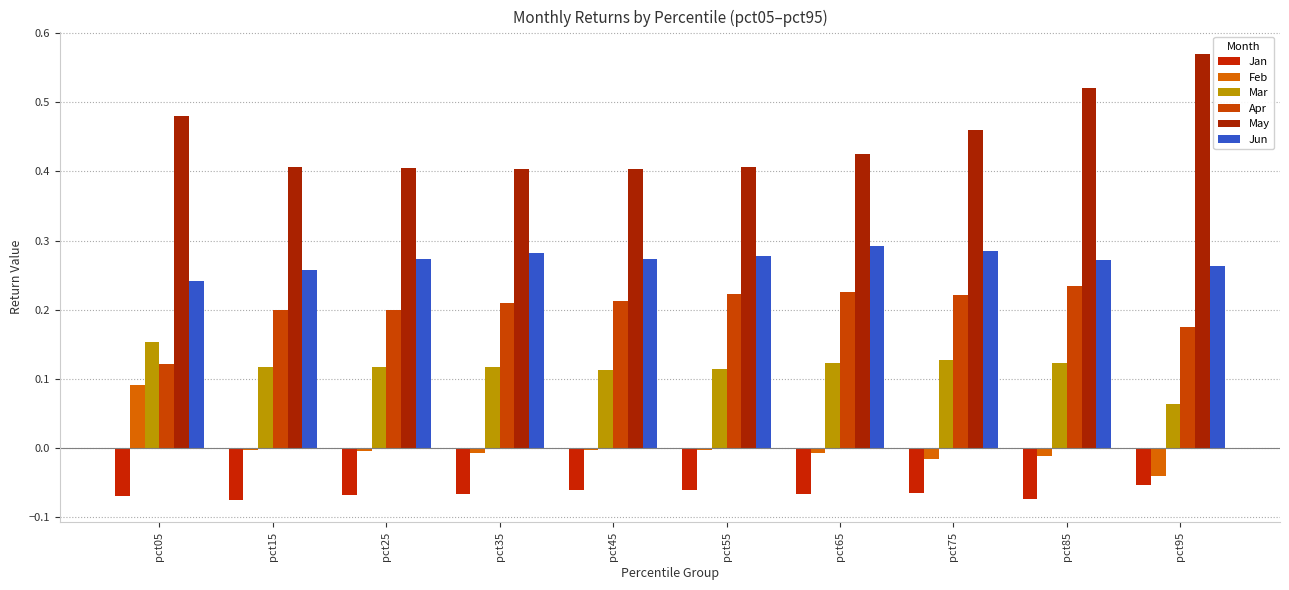

Between pct25 and pct65, which is larger?

pct65